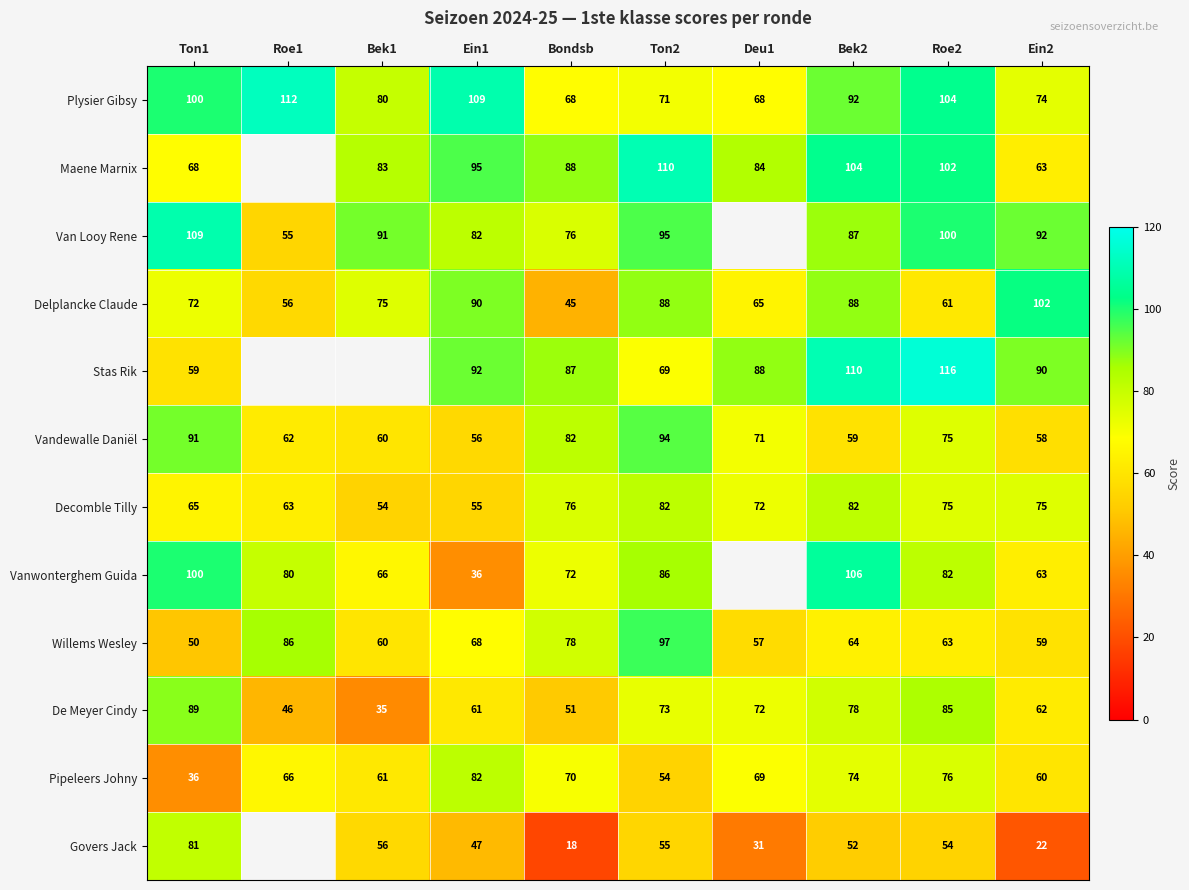

At which category does the chart reach its peak across all series?

Roe2